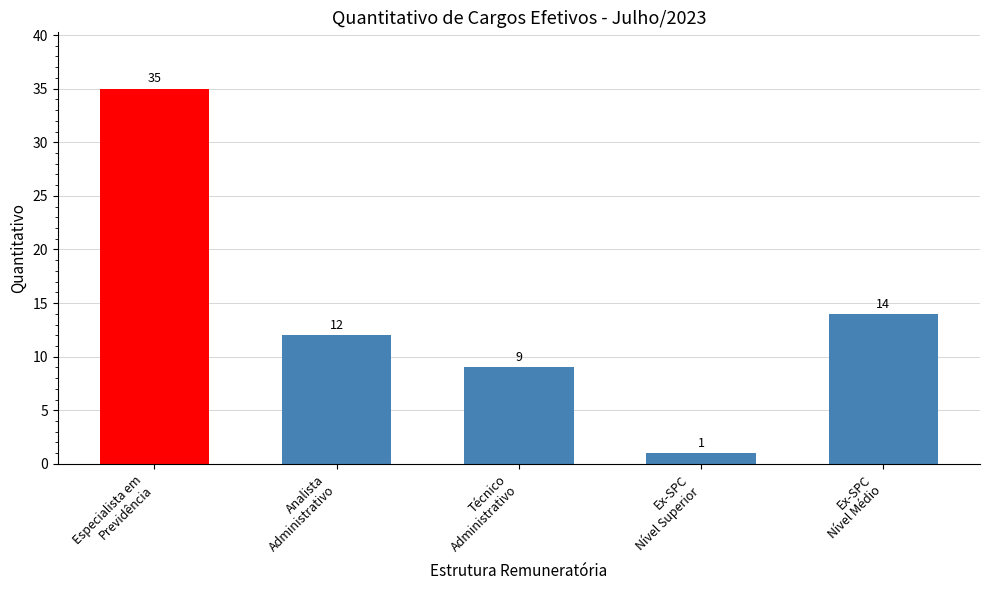

Reading right to left, transcribe all the data shown in this chart.

Ex-SPC
Nível Médio=14	Ex-SPC
Nível Superior=1	Técnico
Administrativo=9	Analista
Administrativo=12	Especialista em
Previdência=35